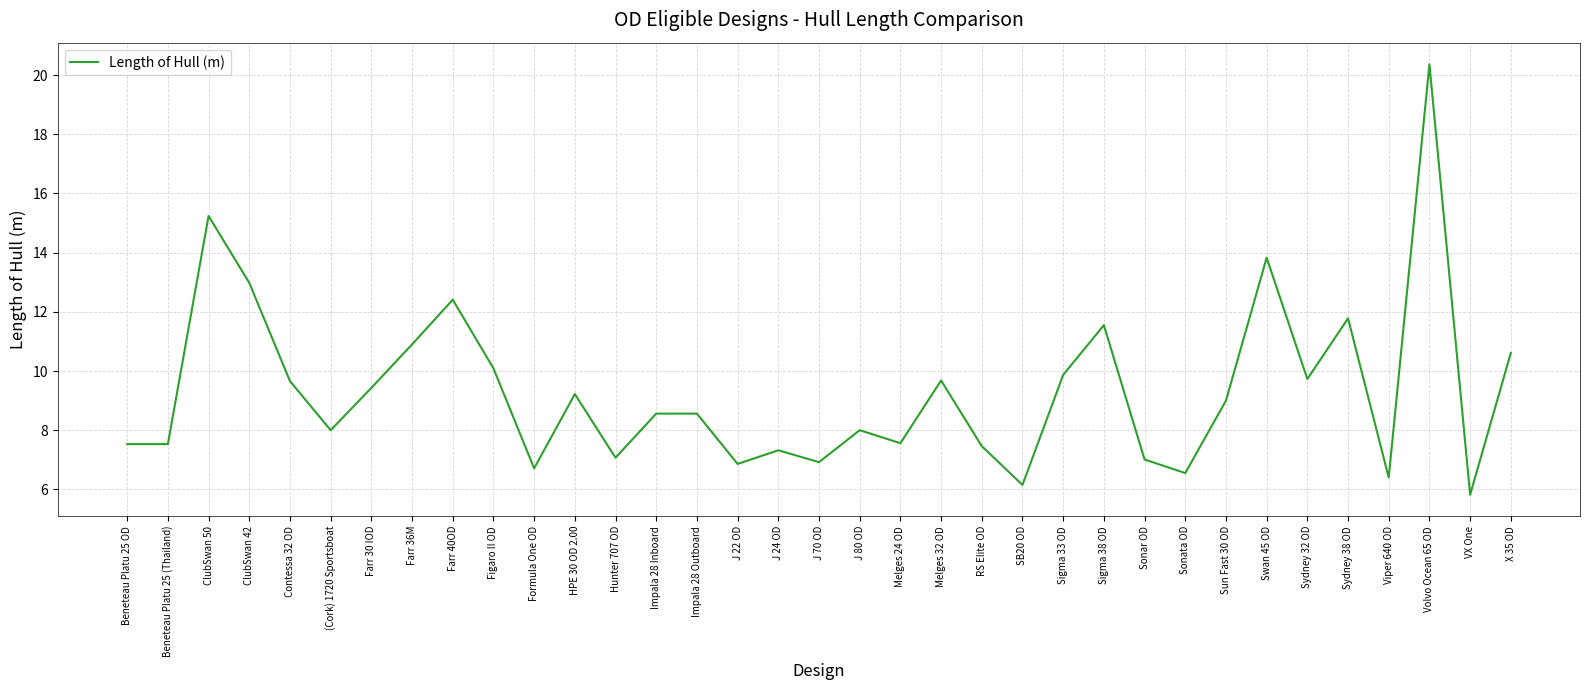

Does the chart have visible grid lines?

Yes